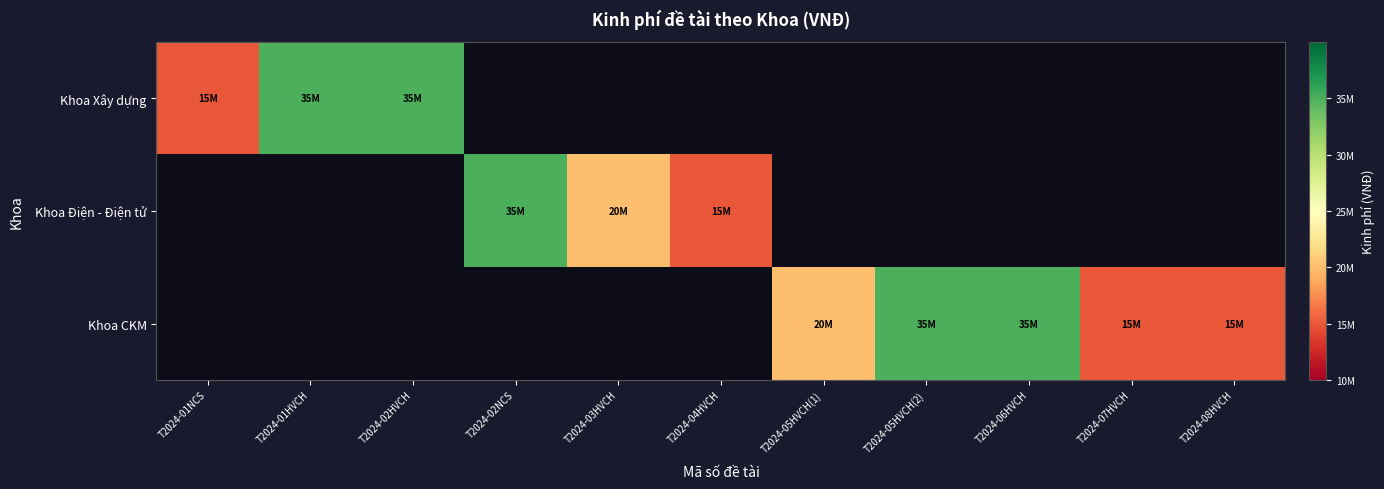

At how many categories does at least one series exceed 30112208?

5